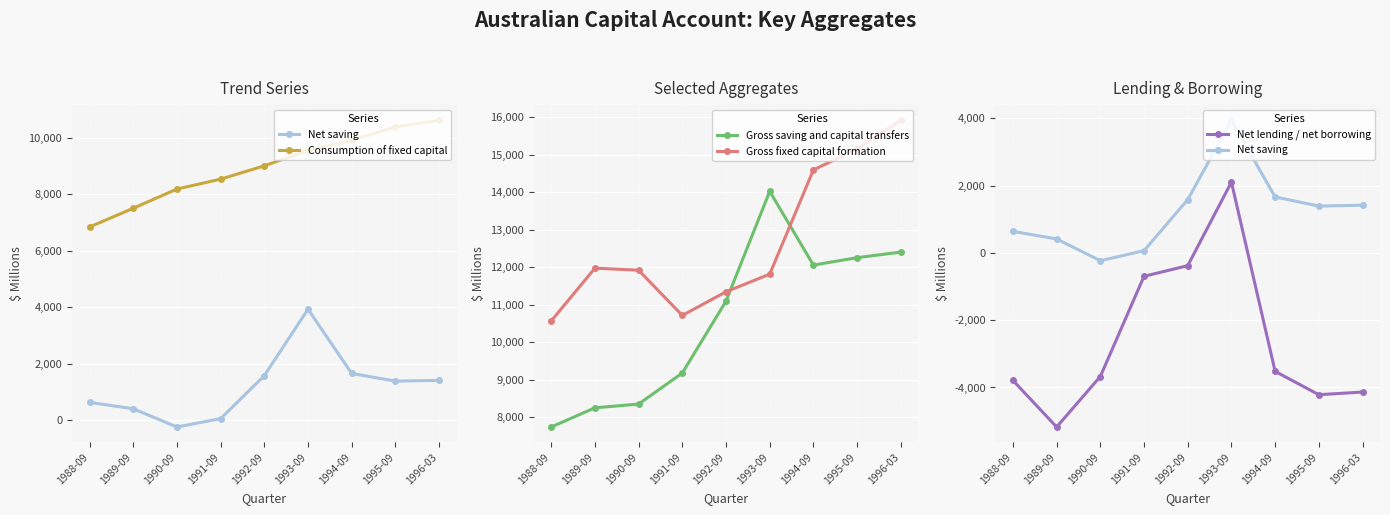

Where does the Gross fixed capital formation series first go above 11924?

1989-09